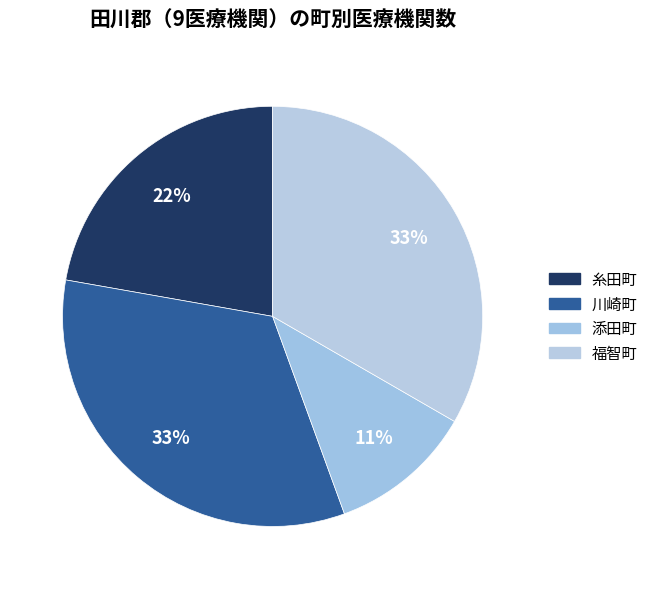

Is it true that 糸田町 is 22% of the pie?

True